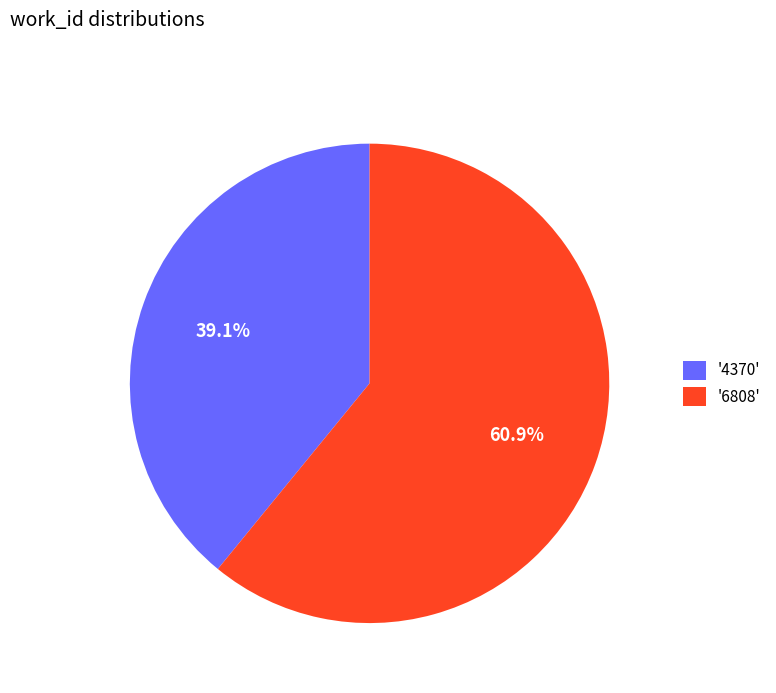

Rank the categories by value from lowest to highest.

'4370', '6808'